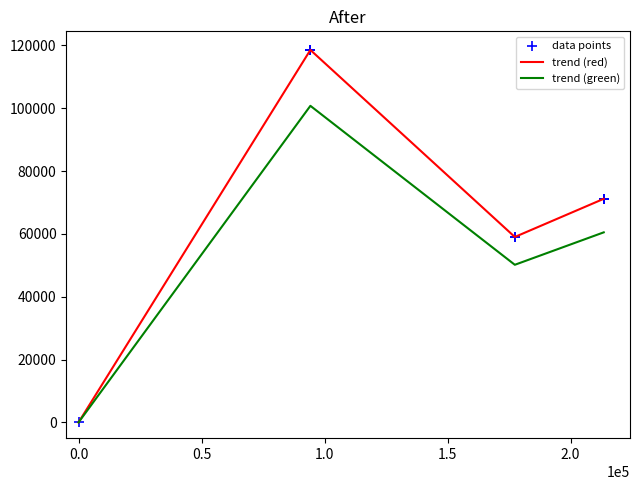

Which series has the widest spread of values?

trend (red)